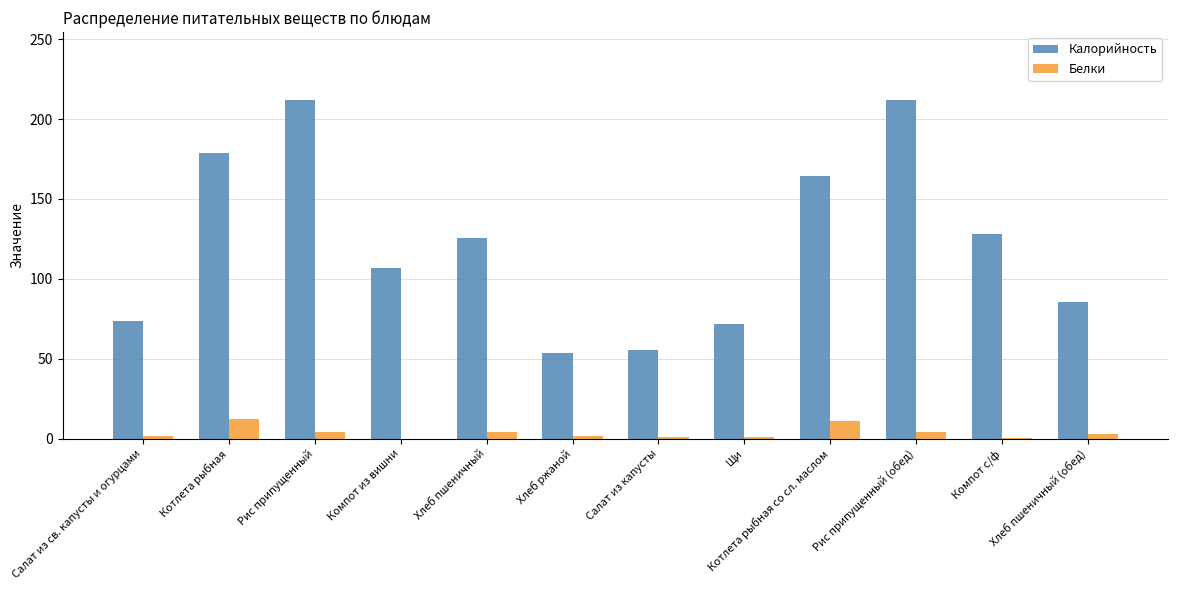

Which series has the largest total across all categories?

Калорийность